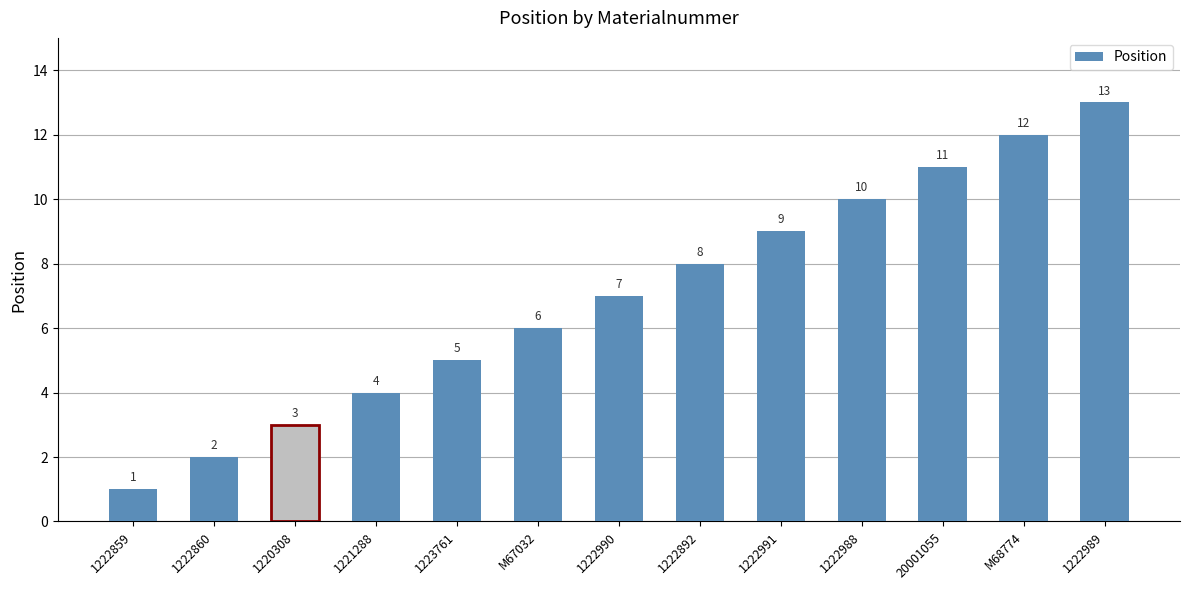

What is the difference between the values at 1223761 and 1220308?

2